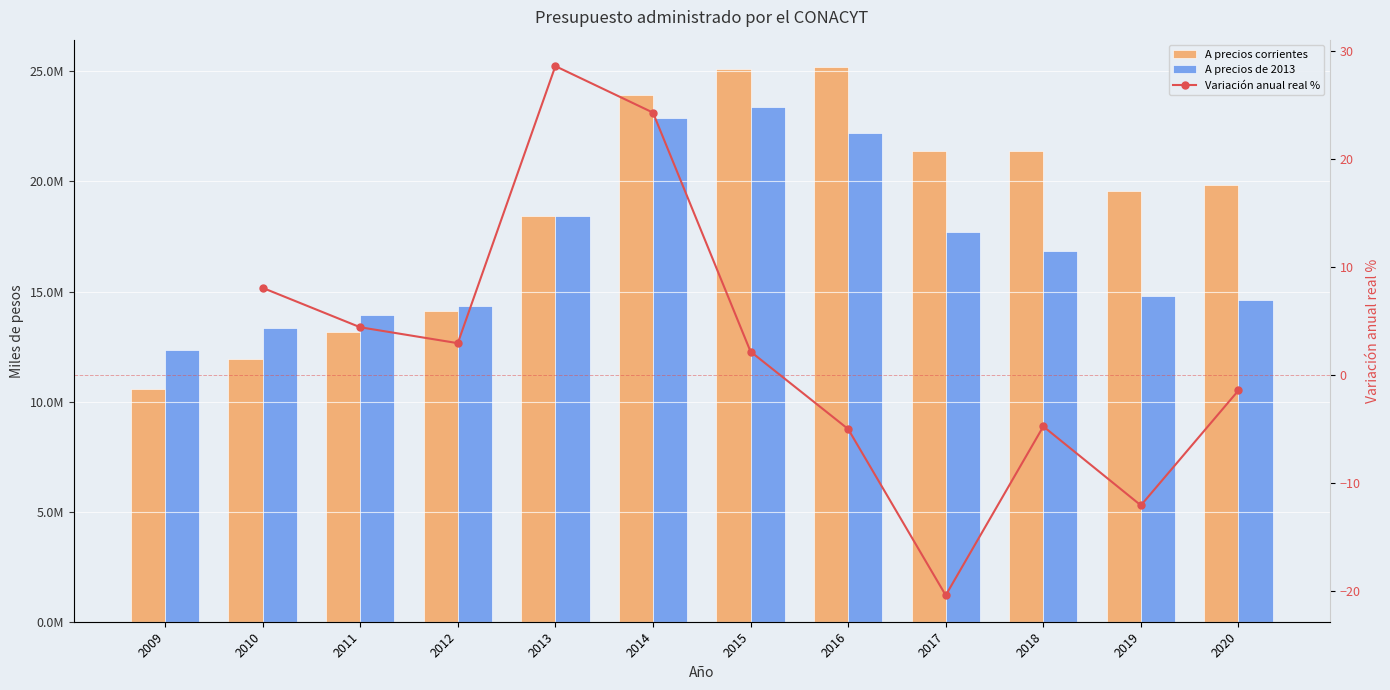

Where does the Variación anual real % series first go above -5?

2010